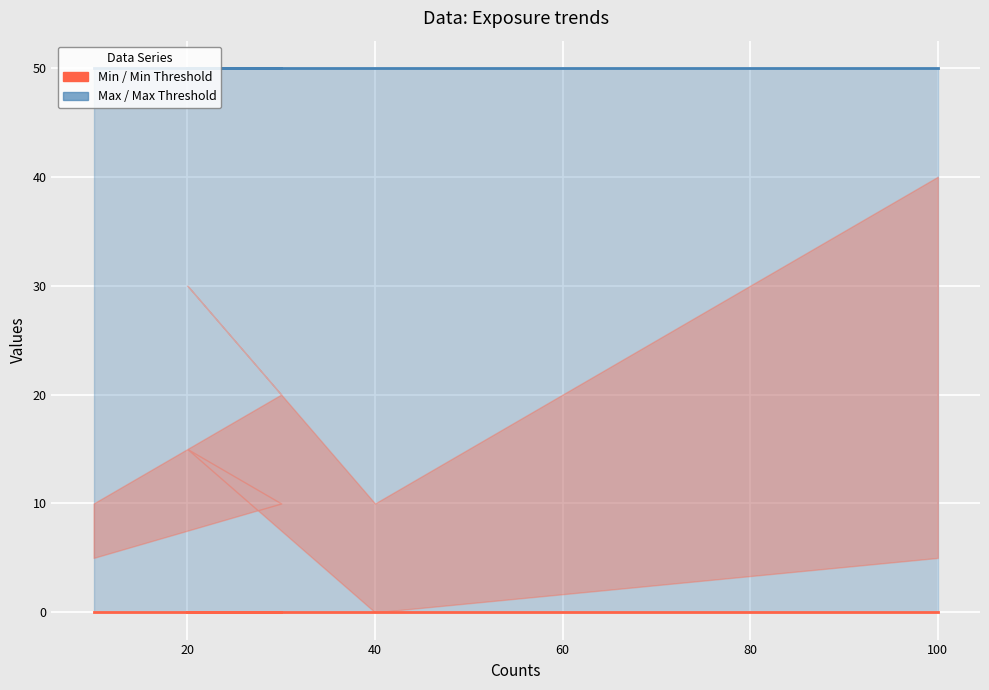

At how many categories does at least one series exceed 29?

5